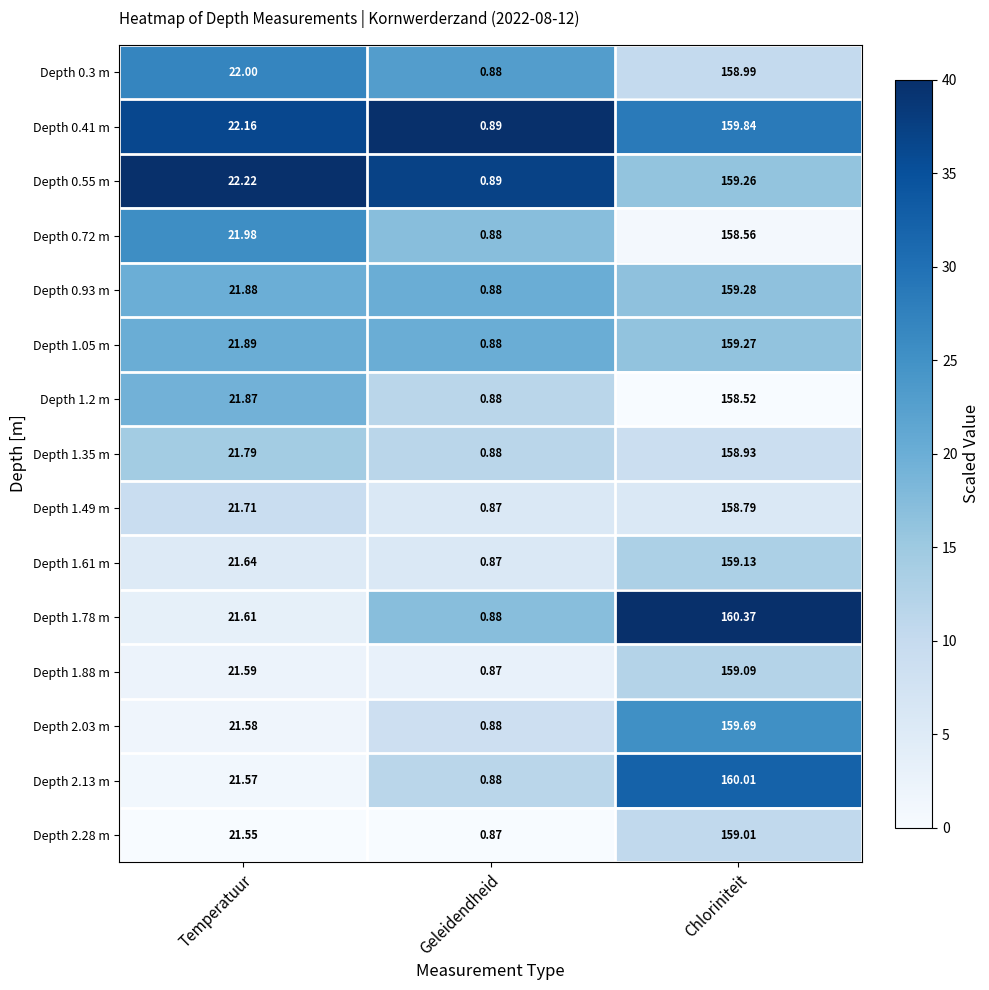

Is the value of Depth 1.05 m at Temperatuur greater than the value of Depth 2.03 m at Temperatuur?

Yes